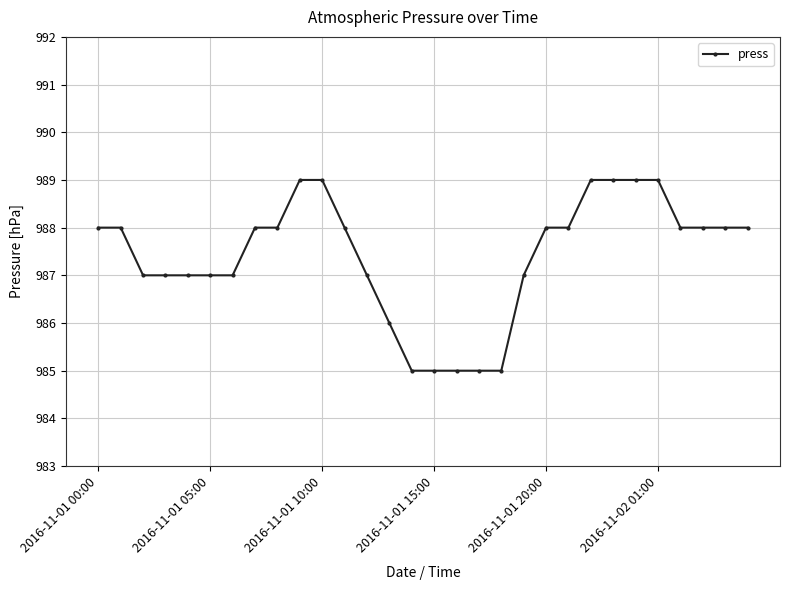

What is the smallest value displayed?

985